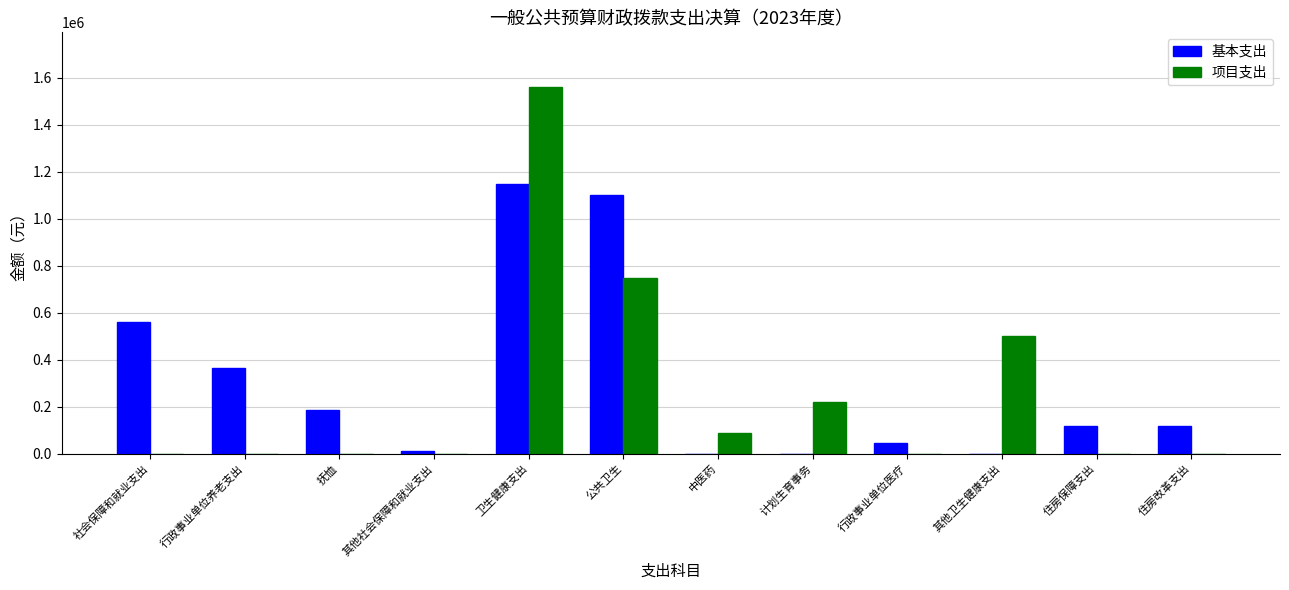

What is the approximate value of 基本支出 at 公共卫生?

1100655.6